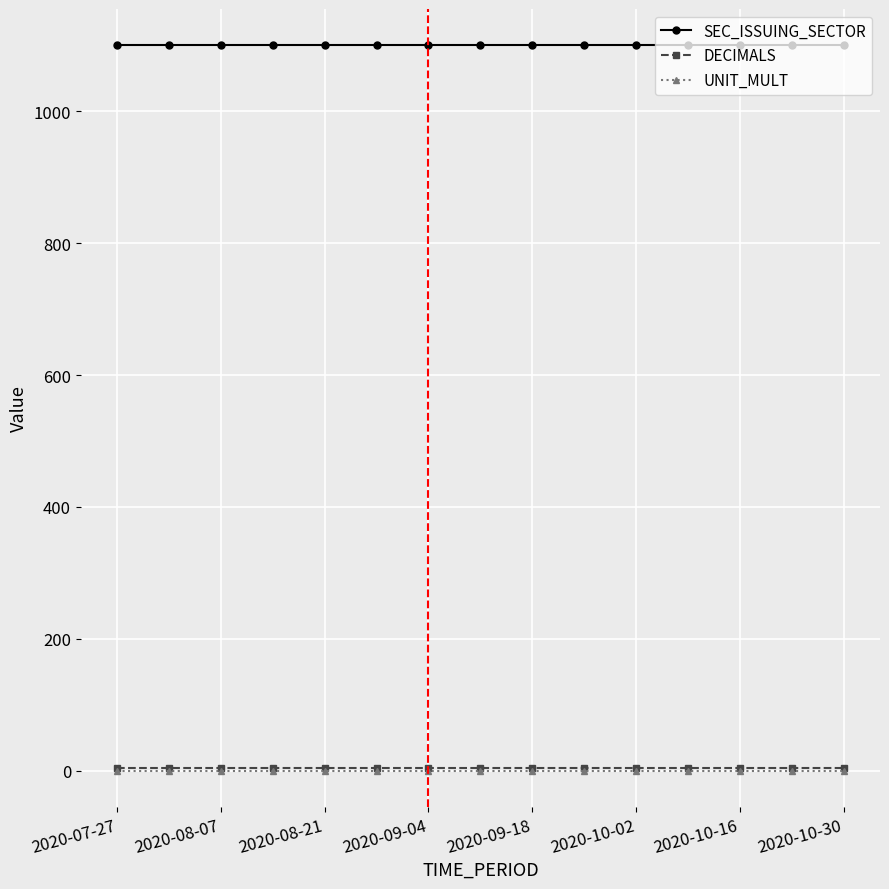

True or false: SEC_ISSUING_SECTOR and DECIMALS cross at least once.

False